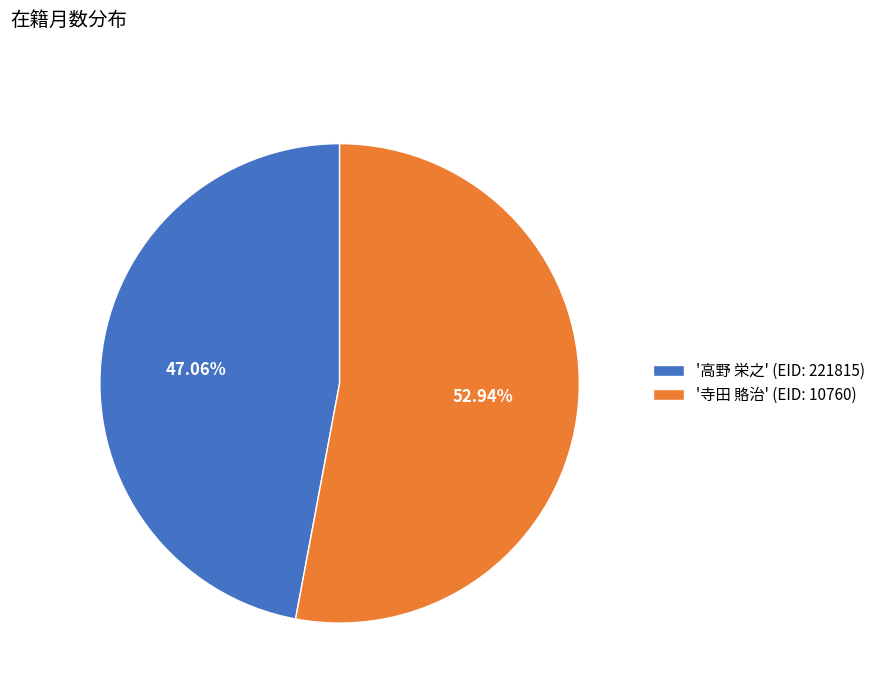

Rank the categories by value from lowest to highest.

'高野 栄之' (EID: 221815), '寺田 賂治' (EID: 10760)